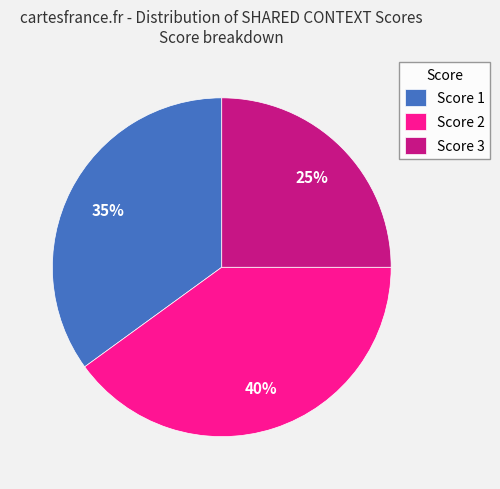

Is the sum of Score 3 and Score 1 greater than half?

Yes